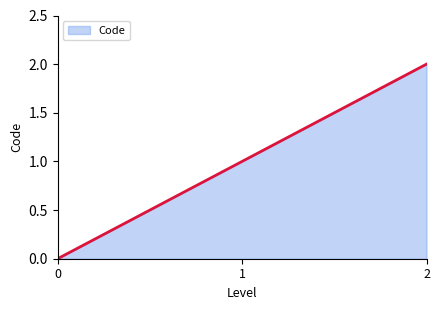

Is this an area chart (filled region under the line)?

Yes